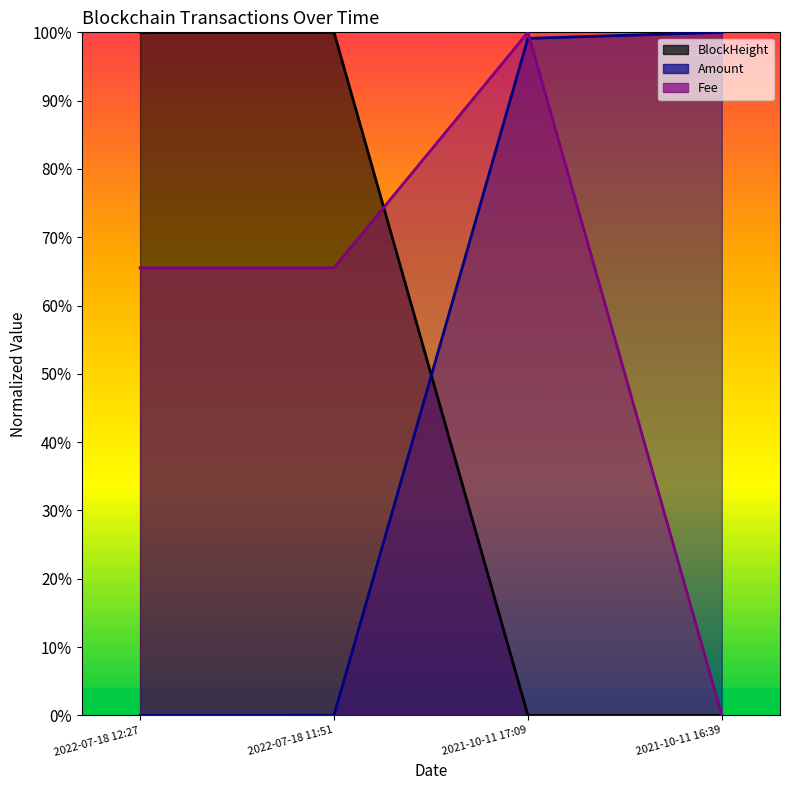

The BlockHeight series shows 100.0 at 2022-07-18 11:51. True or false?

True